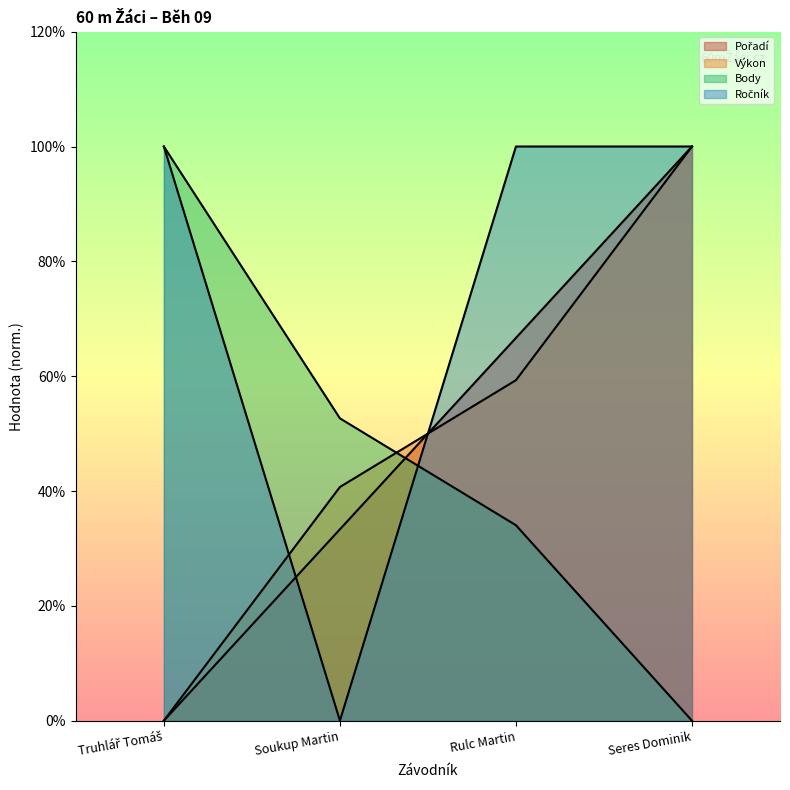

Which category has the highest value in the Pořadí series?

Seres Dominik